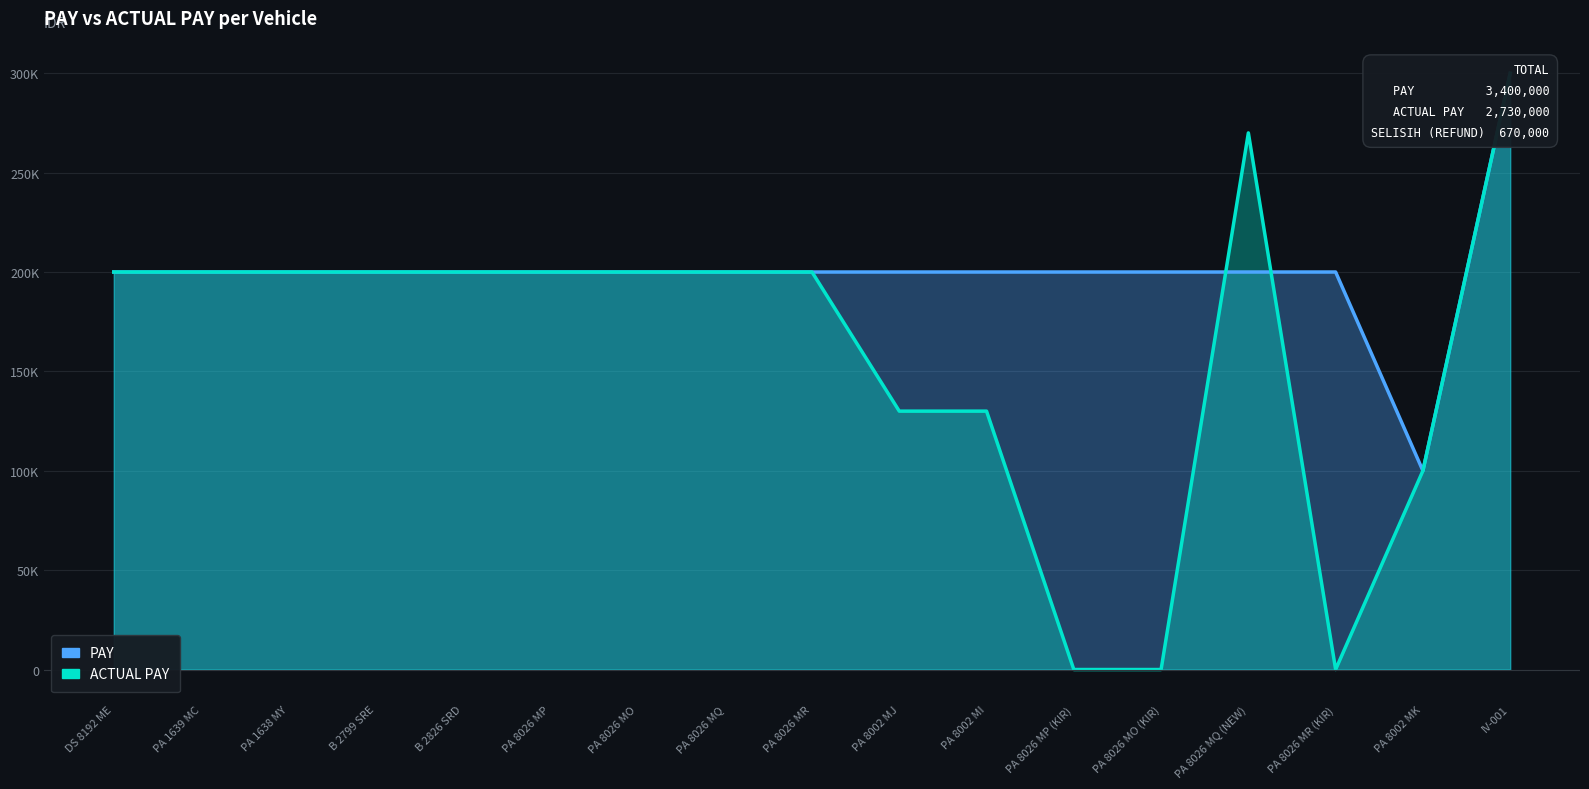

Reading left to right, transcribe all the data shown in this chart.

PAY: DS 8192 ME=200000	PA 1639 MC=200000	PA 1638 MY=200000	B 2799 SRE=200000	B 2826 SRD=200000	PA 8026 MP=200000	PA 8026 MO=200000	PA 8026 MQ=200000	PA 8026 MR=200000	PA 8002 MJ=200000	PA 8002 MI=200000	PA 8026 MP (KIR)=200000	PA 8026 MO (KIR)=200000	PA 8026 MQ (NEW)=200000	PA 8026 MR (KIR)=200000	PA 8002 MK=100000	IV-001=300000
ACTUAL PAY: DS 8192 ME=200000	PA 1639 MC=200000	PA 1638 MY=200000	B 2799 SRE=200000	B 2826 SRD=200000	PA 8026 MP=200000	PA 8026 MO=200000	PA 8026 MQ=200000	PA 8026 MR=200000	PA 8002 MJ=130000	PA 8002 MI=130000	PA 8026 MP (KIR)=0	PA 8026 MO (KIR)=0	PA 8026 MQ (NEW)=270000	PA 8026 MR (KIR)=0	PA 8002 MK=100000	IV-001=300000